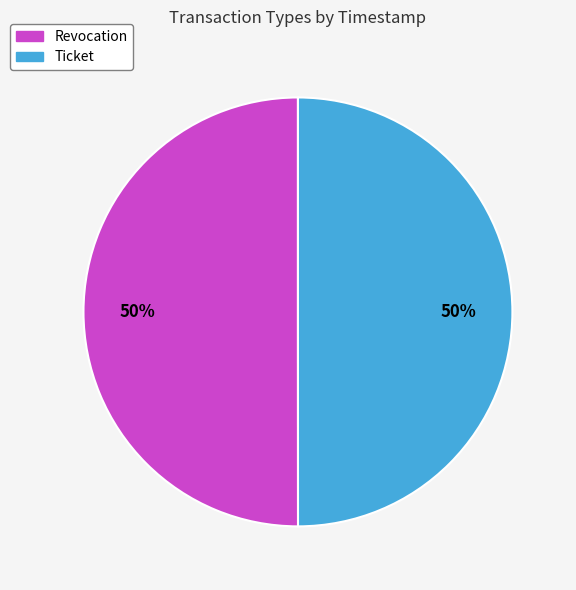

To the nearest percent, what is the combined percentage of Revocation and Ticket?

100%